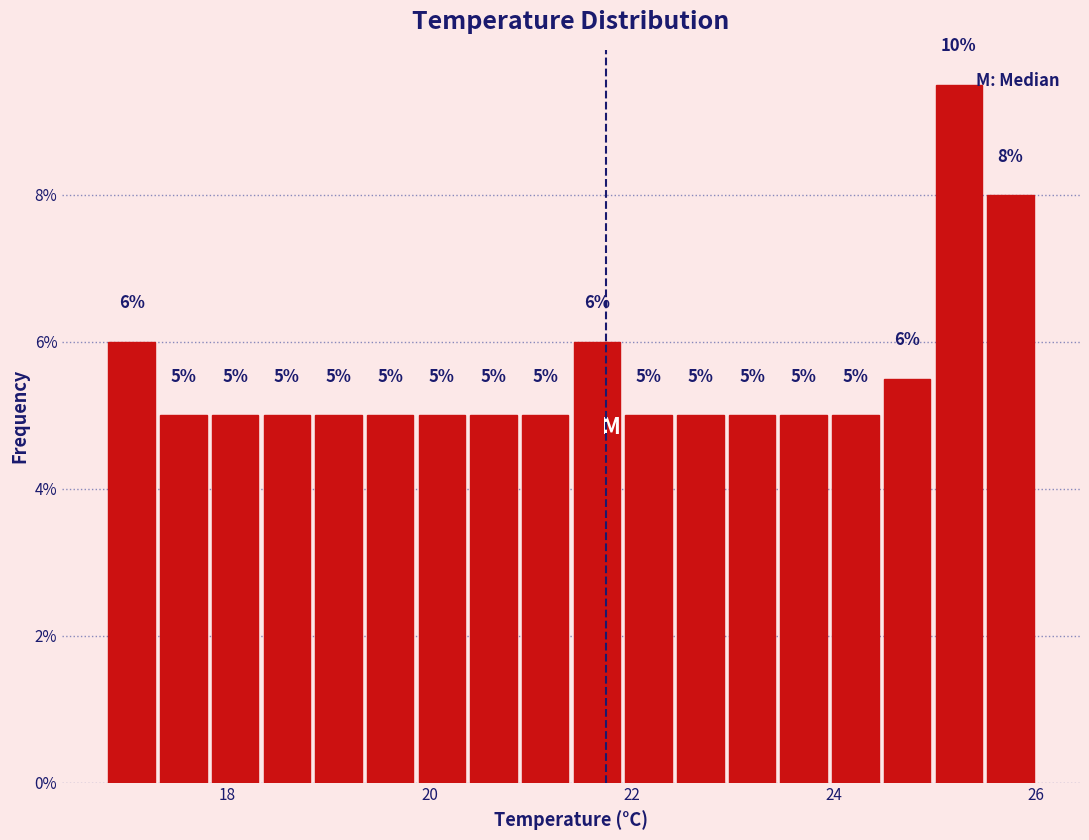

Around what value on the x-axis is the tallest bar? Give the approximate position of its centre, as read against the axis.

25.2